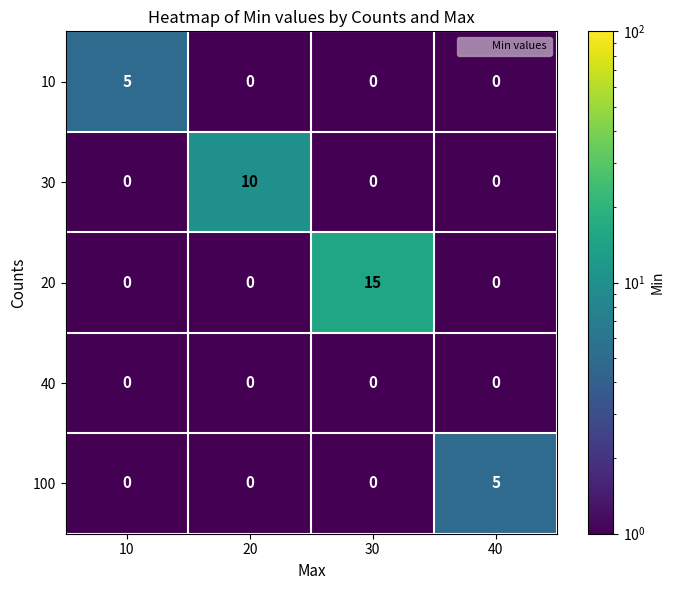

The 10 series shows 0 at 40. True or false?

True